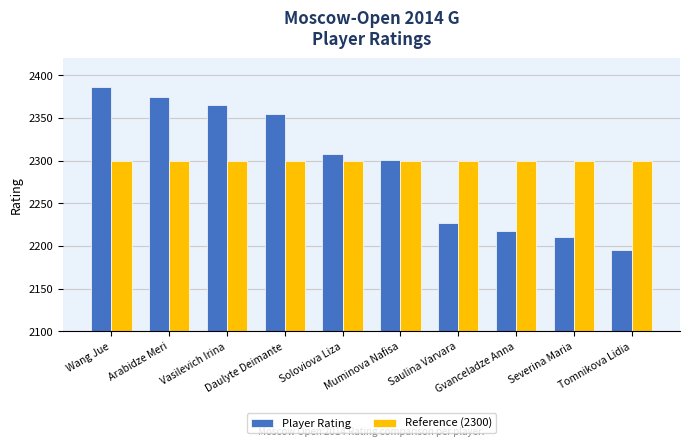

How many data points does each series have?

10